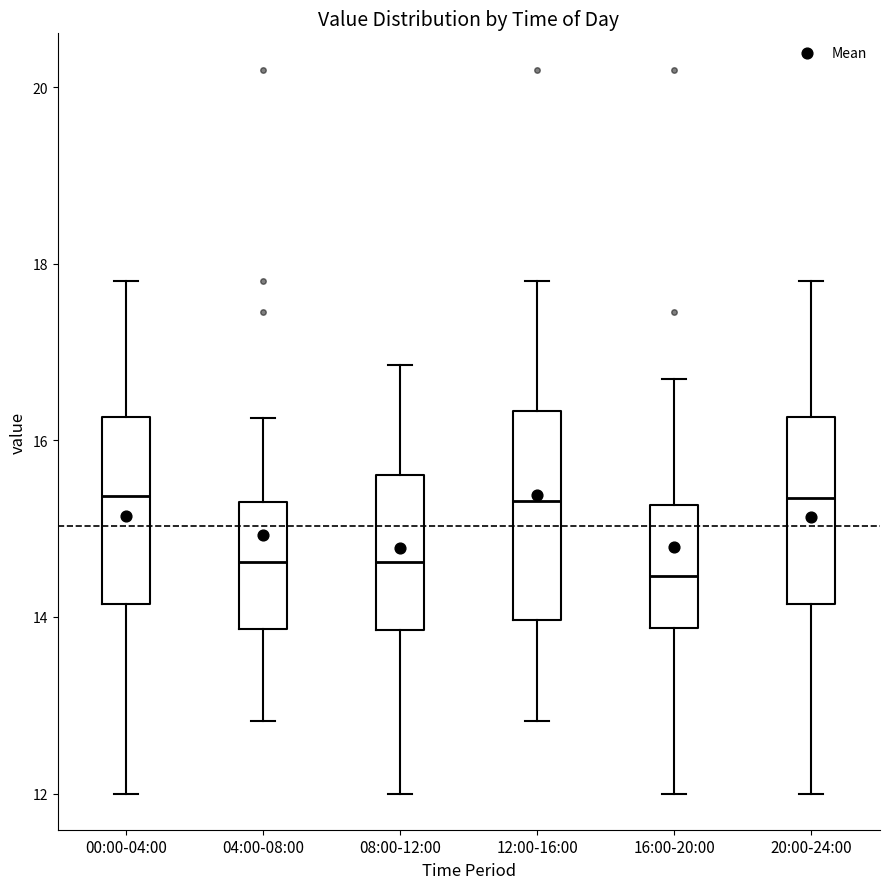

Where is the lower edge of the box for 04:00-08:00 on the y-axis? The values are not printed on the chart, so give them approximately, as read against the axis.

13.8